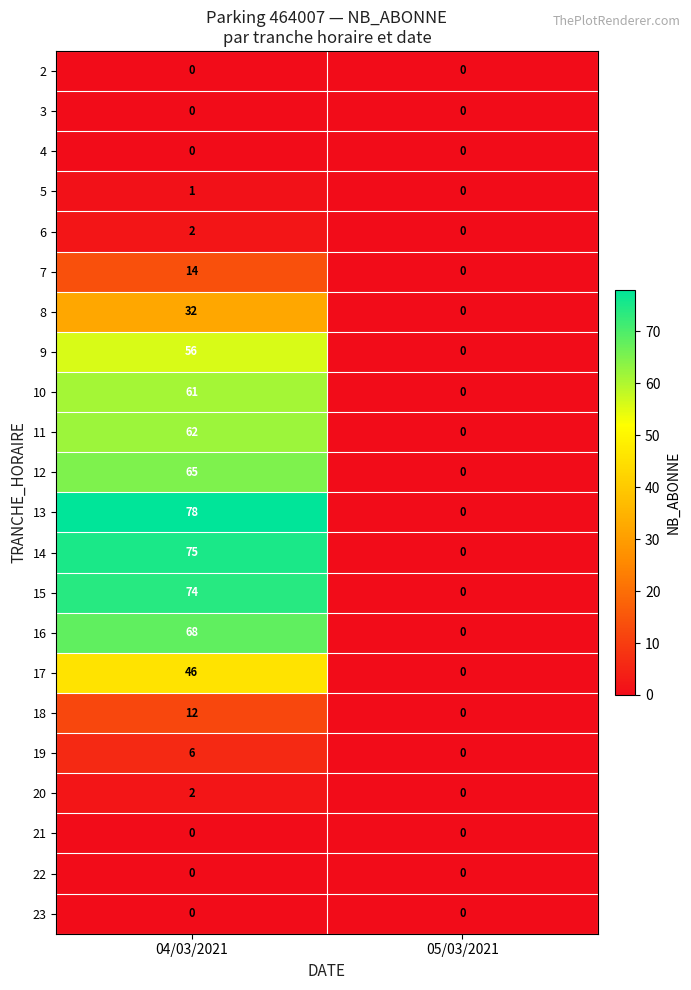

What is the spread (max minus min) of values at 04/03/2021?

78